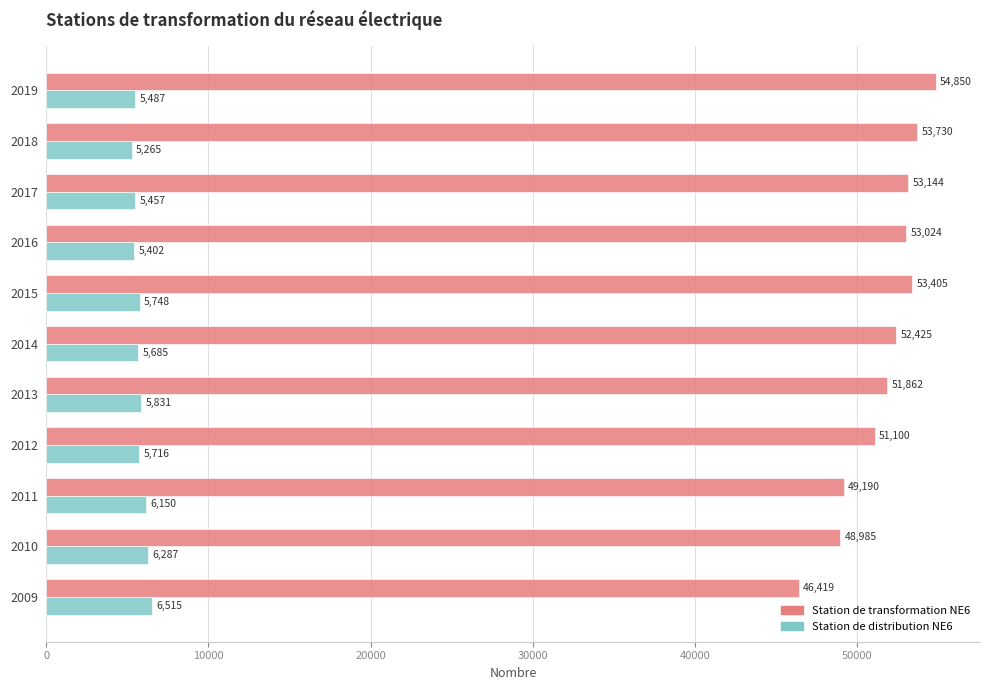

The value of Station de distribution NE6 at 2009 is 6515. True or false?

True